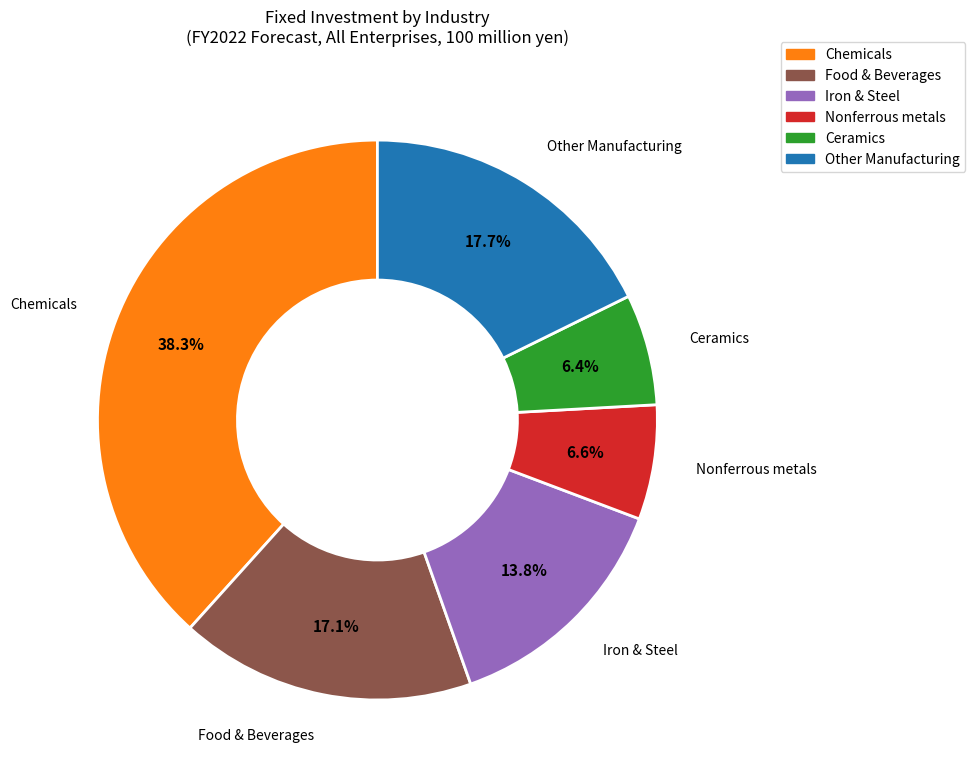

Does any single category account for the majority?

No